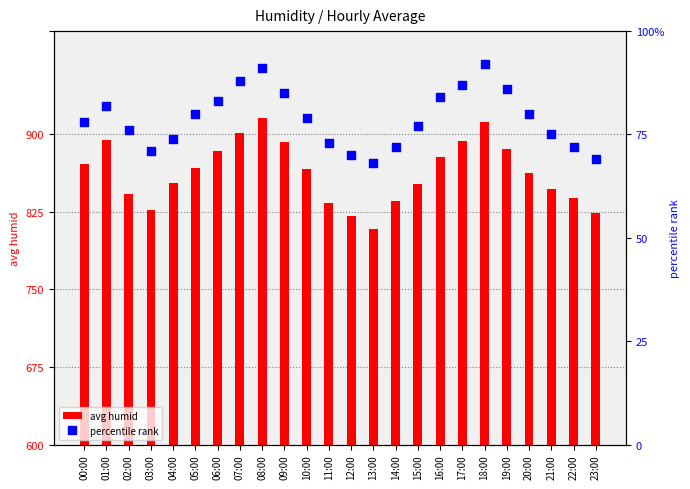

What are all the series names shown in the legend?

avg humid, percentile rank